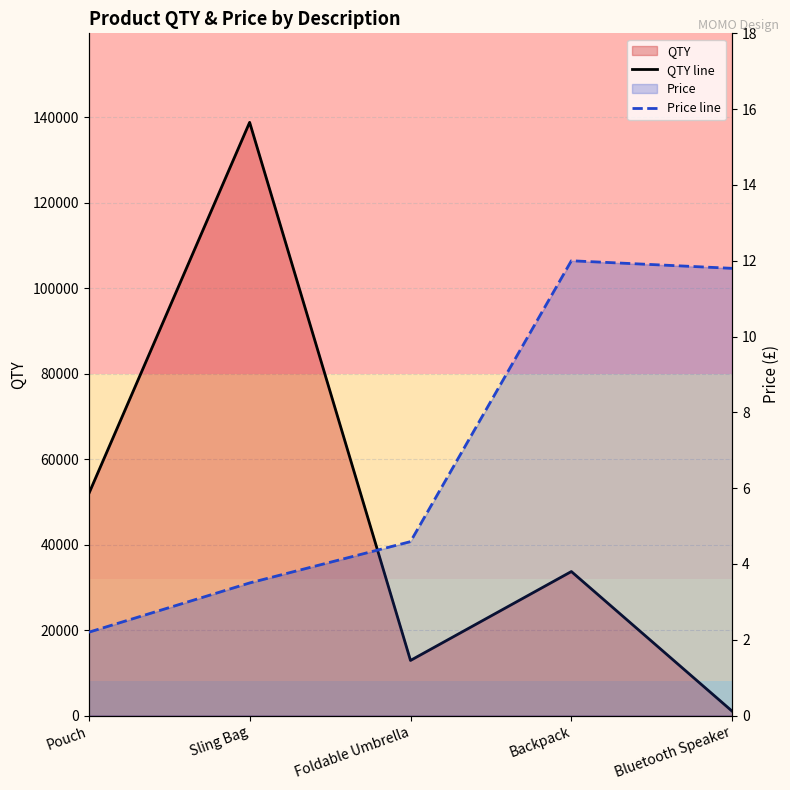

What is the greatest value displayed?

138831.0